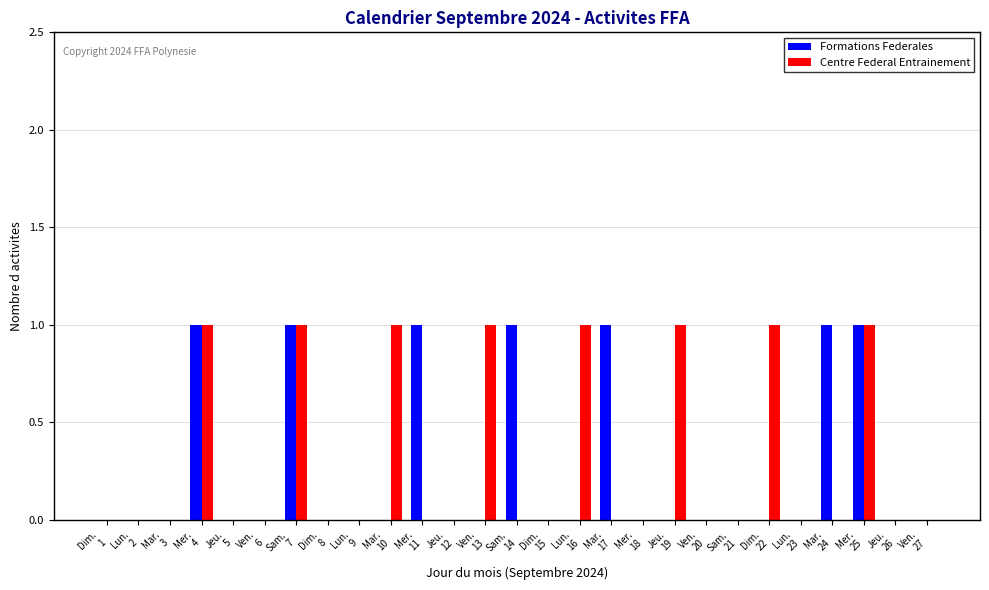

Does the chart contain stacked bars?

No